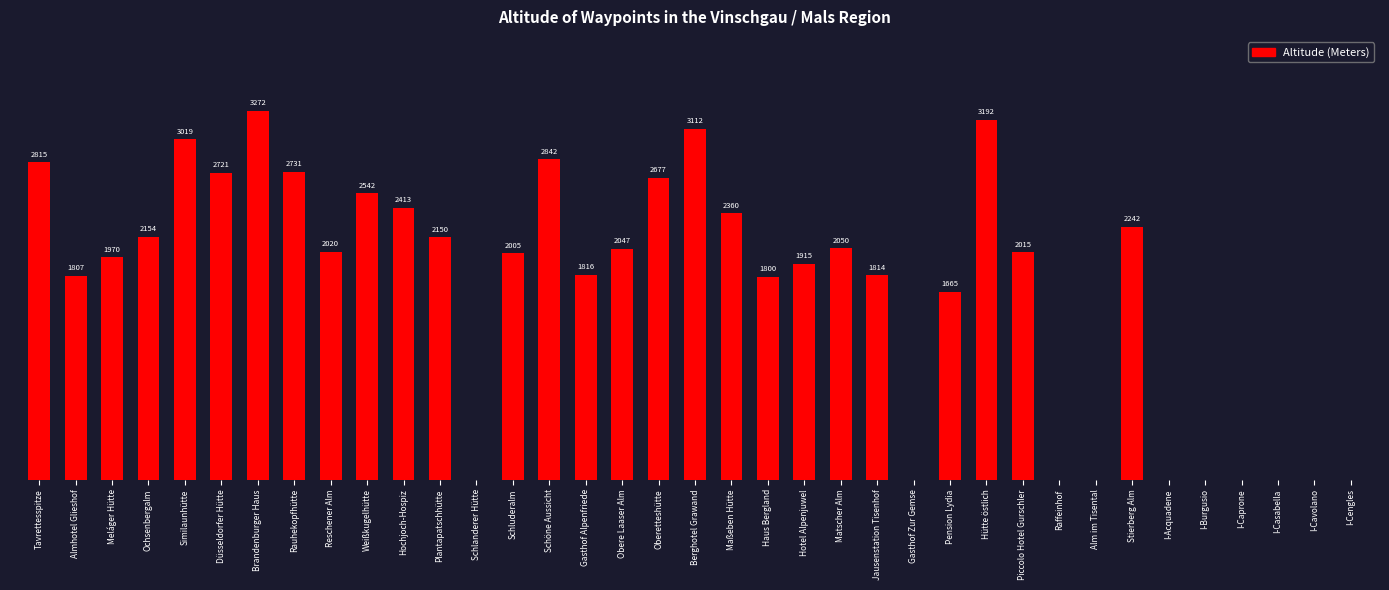

Which label corresponds to the largest value in the chart?

Brandenburger Haus